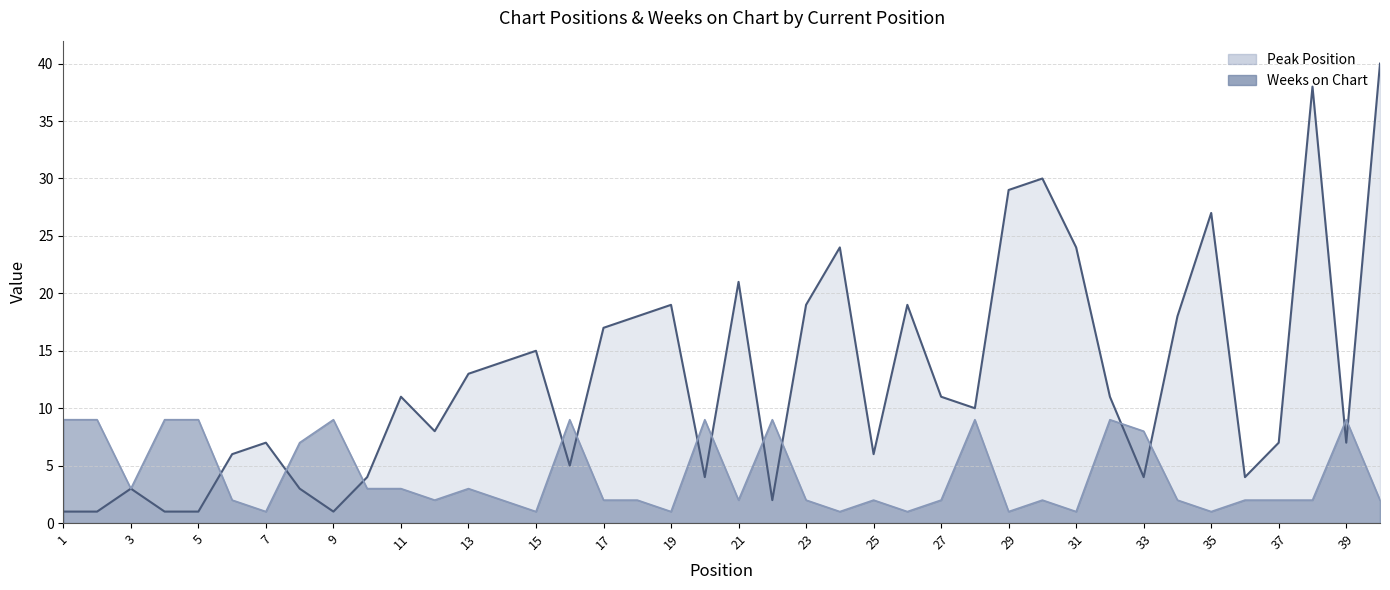

Which has a higher value, 33 or 35?

35